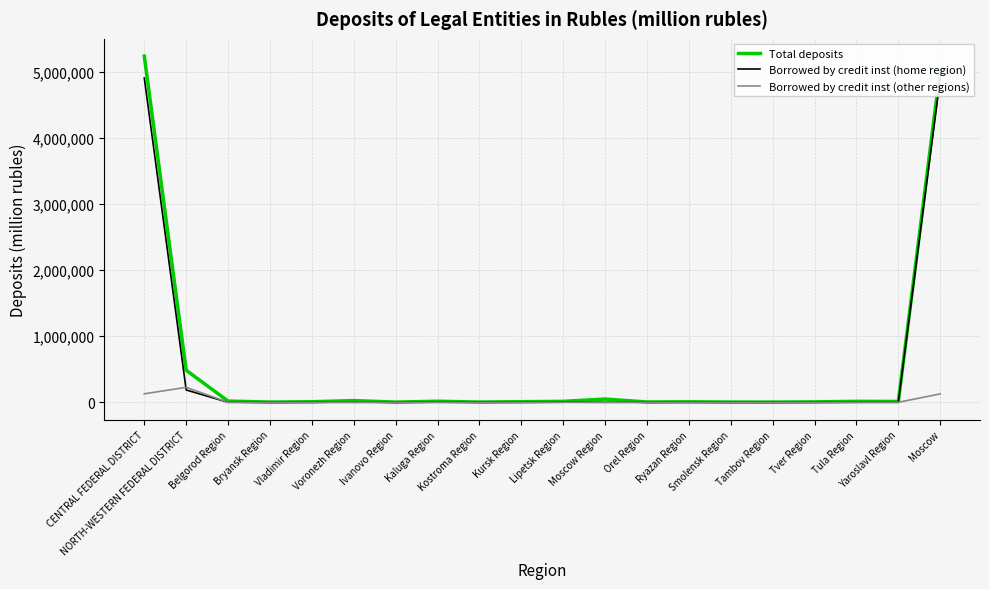

Which series has the largest range (max minus min)?

Total deposits